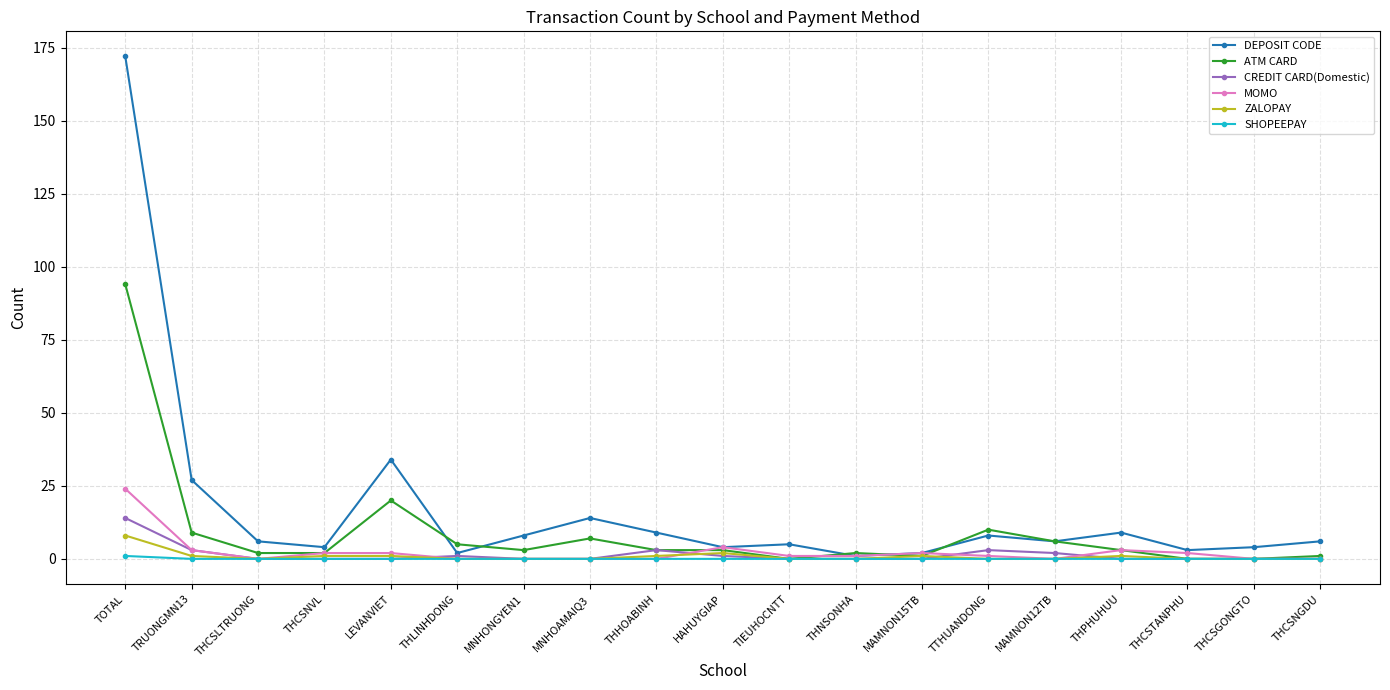

True or false: ATM CARD has more than 1 interior local peaks.

True